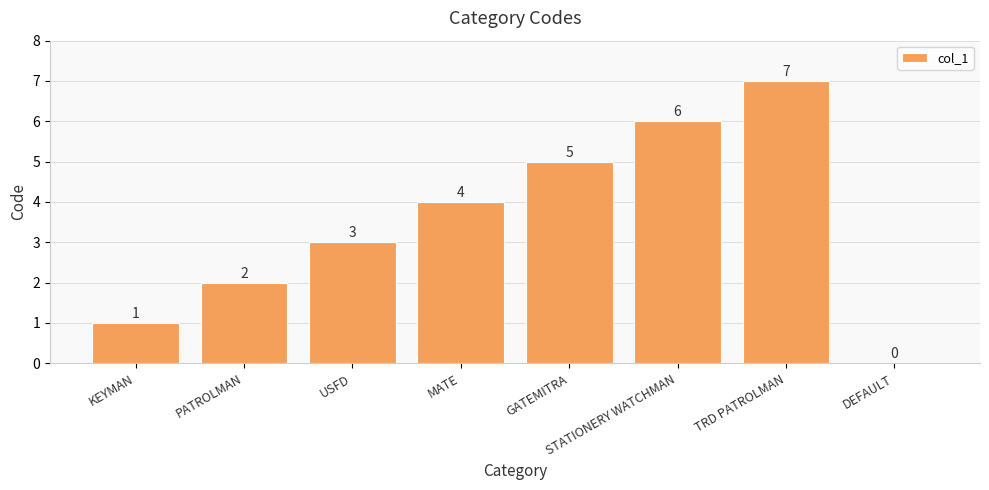

Reading left to right, extract all data points from this chart.

1	2	3	4	5	6	7	0